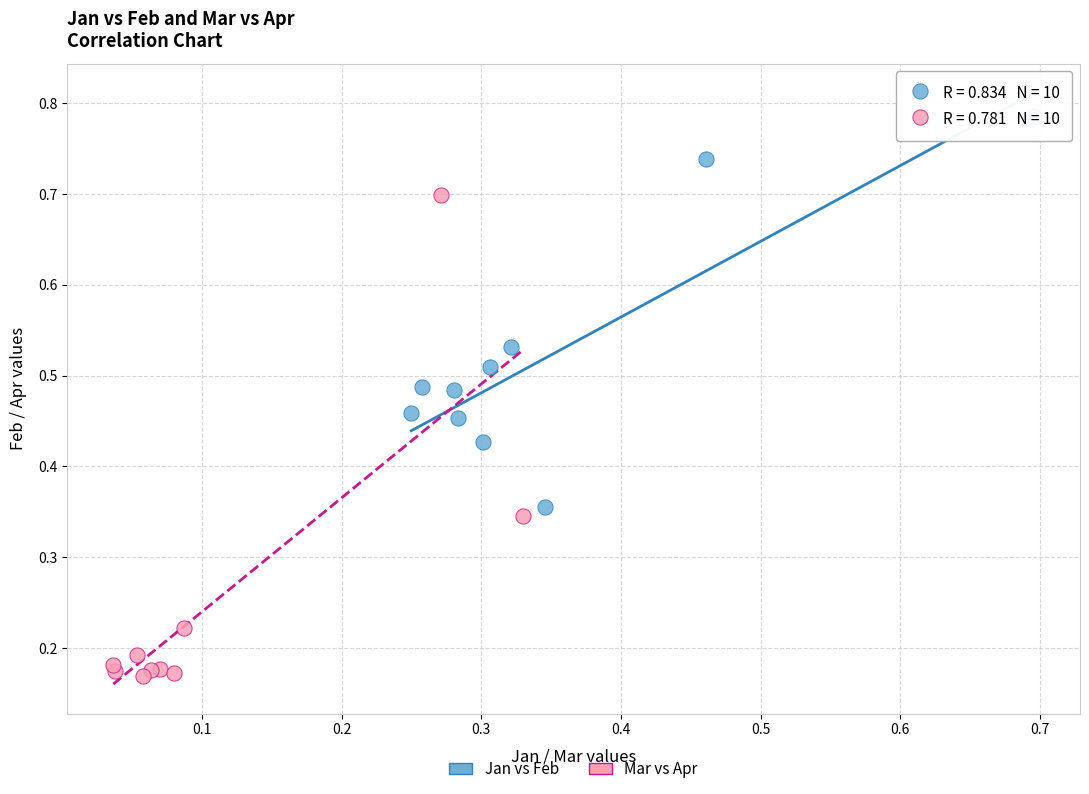

What are all the series names shown in the legend?

Jan vs Feb, Mar vs Apr